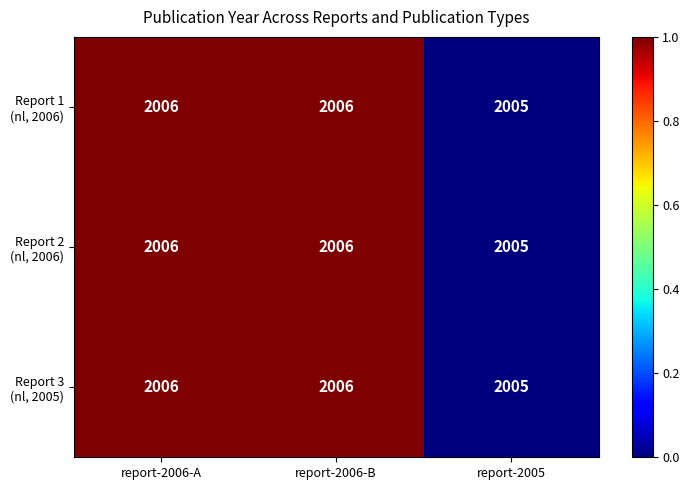

Which label corresponds to the smallest value in the chart?

report-2005